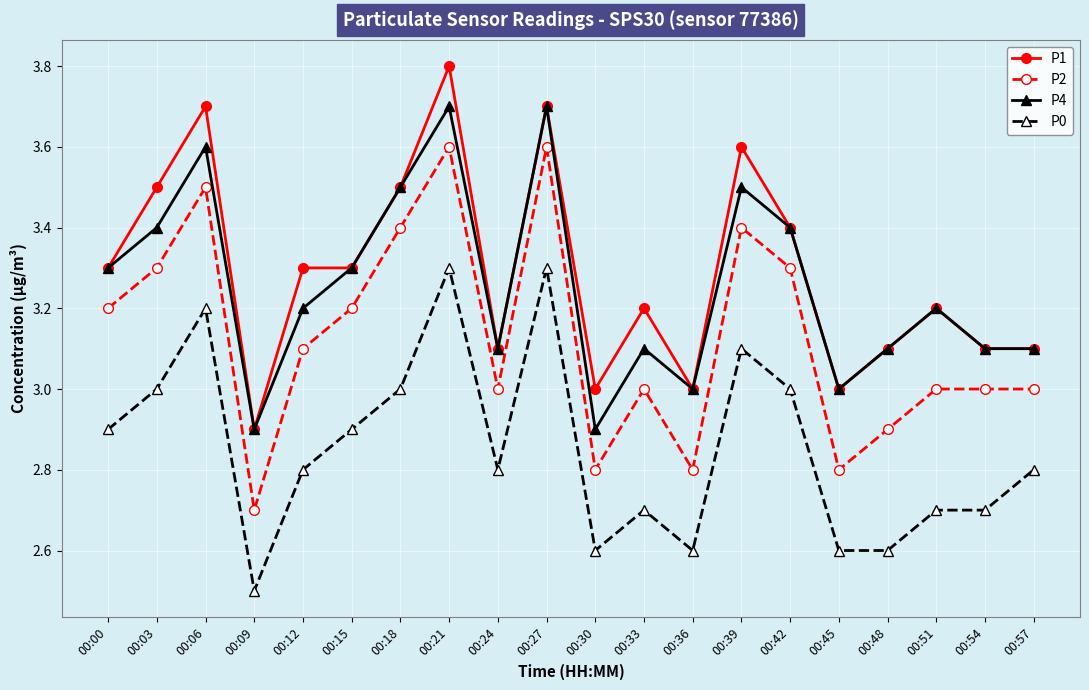

List the series in order of their peak value, lowest first.

P0, P2, P4, P1